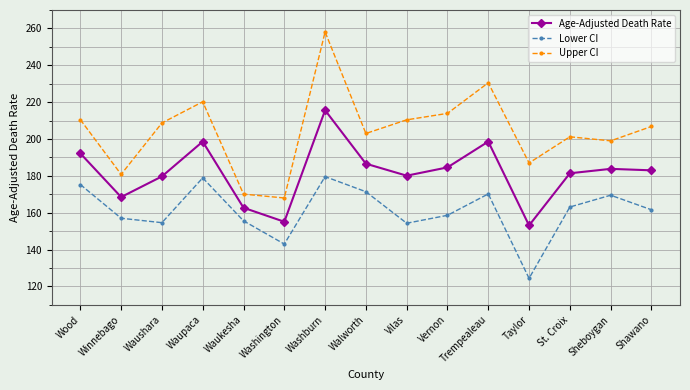

What is the difference between the highest and lowest values at Waushara?

54.1